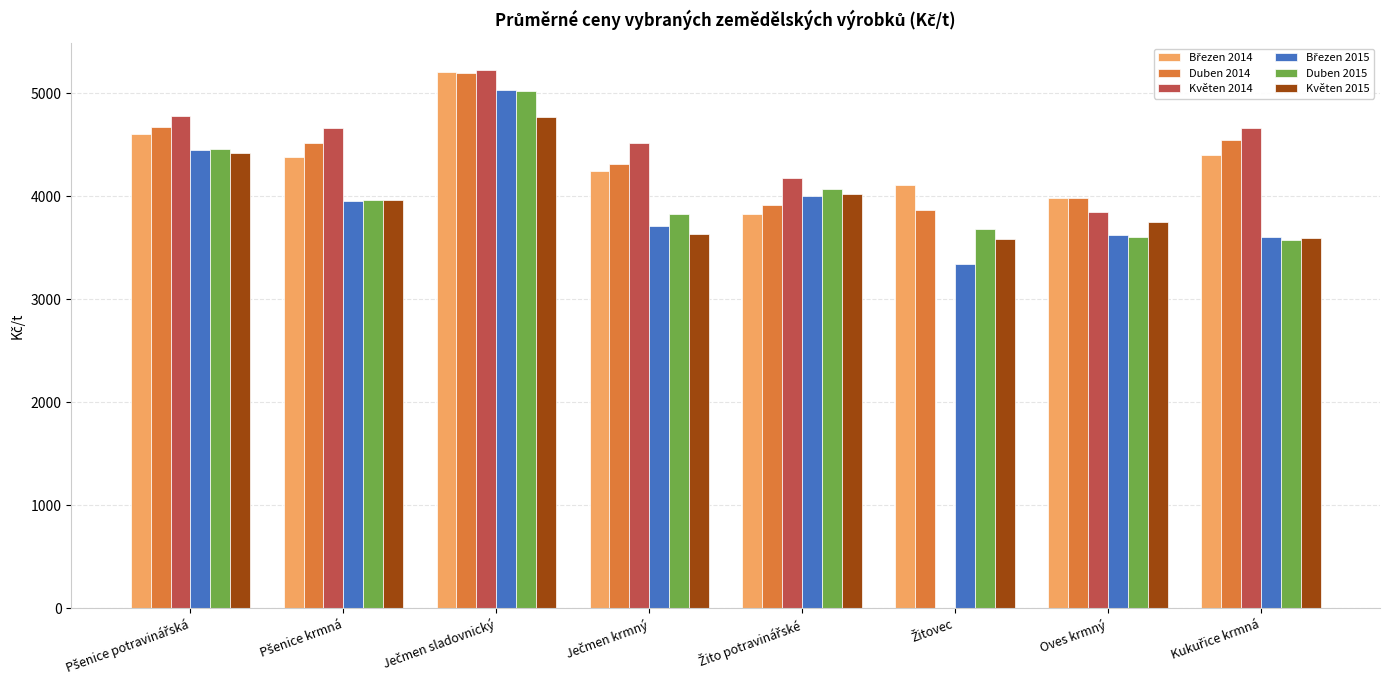

What is the difference between the maximum and minimum values in the Duben 2014 series?

1324